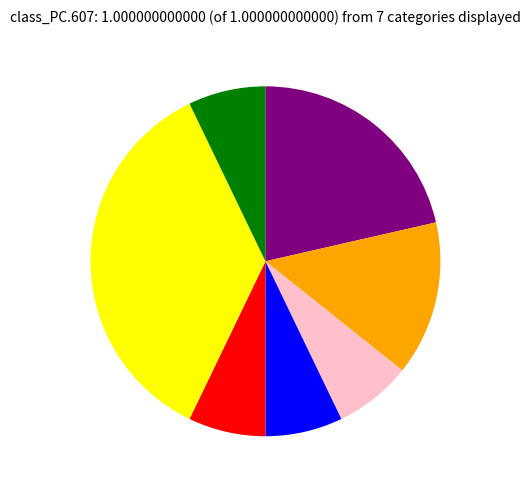

Does any single category account for the majority?

No